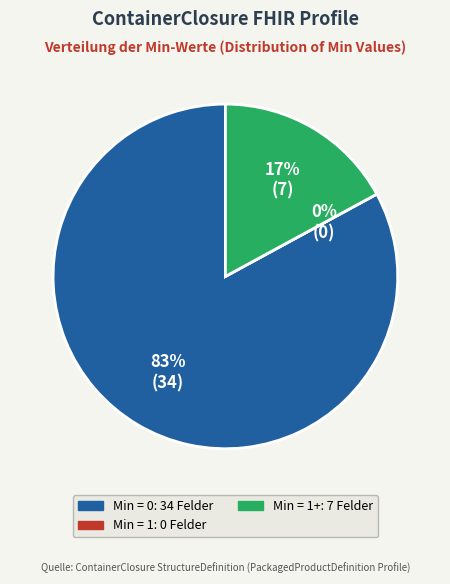

True or false: PackagedProductDefinition.status accounts for 1% of the total.

False